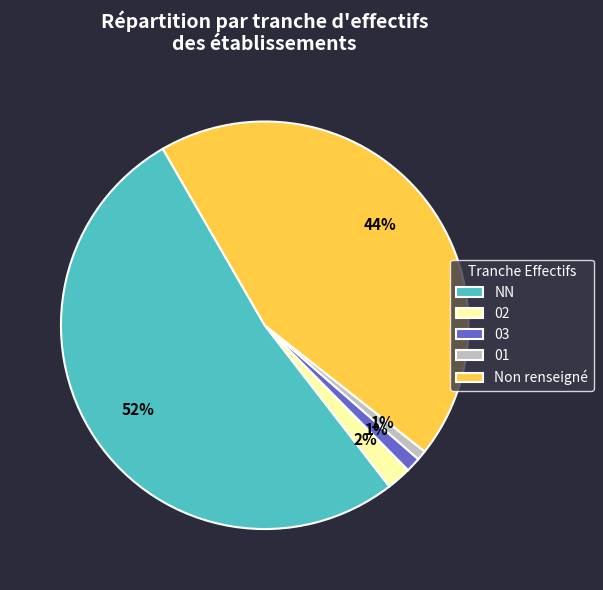

How many segments does this pie chart have?

5